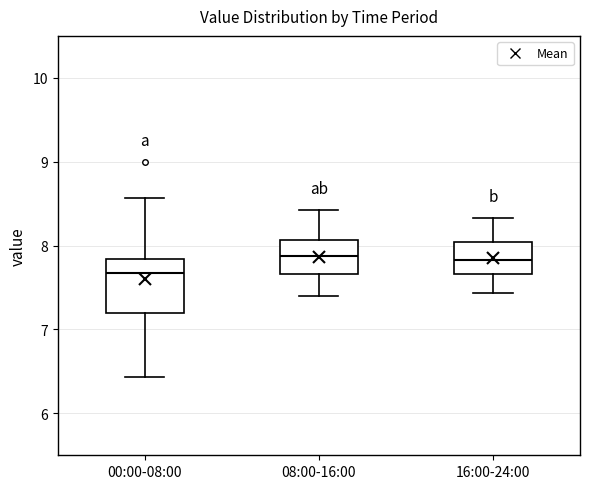

Comparing the boxes themselves (not the whiskers), which one is the tallest?

00:00-08:00